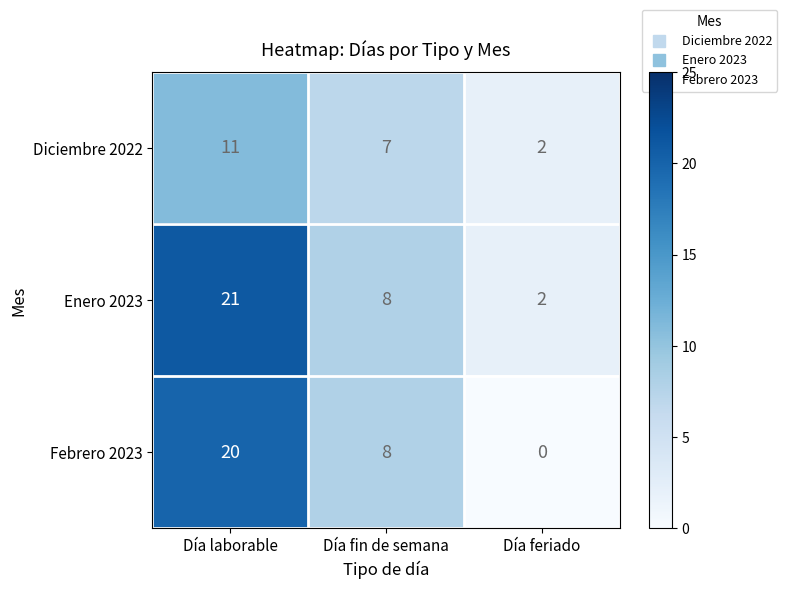

Which label corresponds to the largest value in the chart?

Día laborable